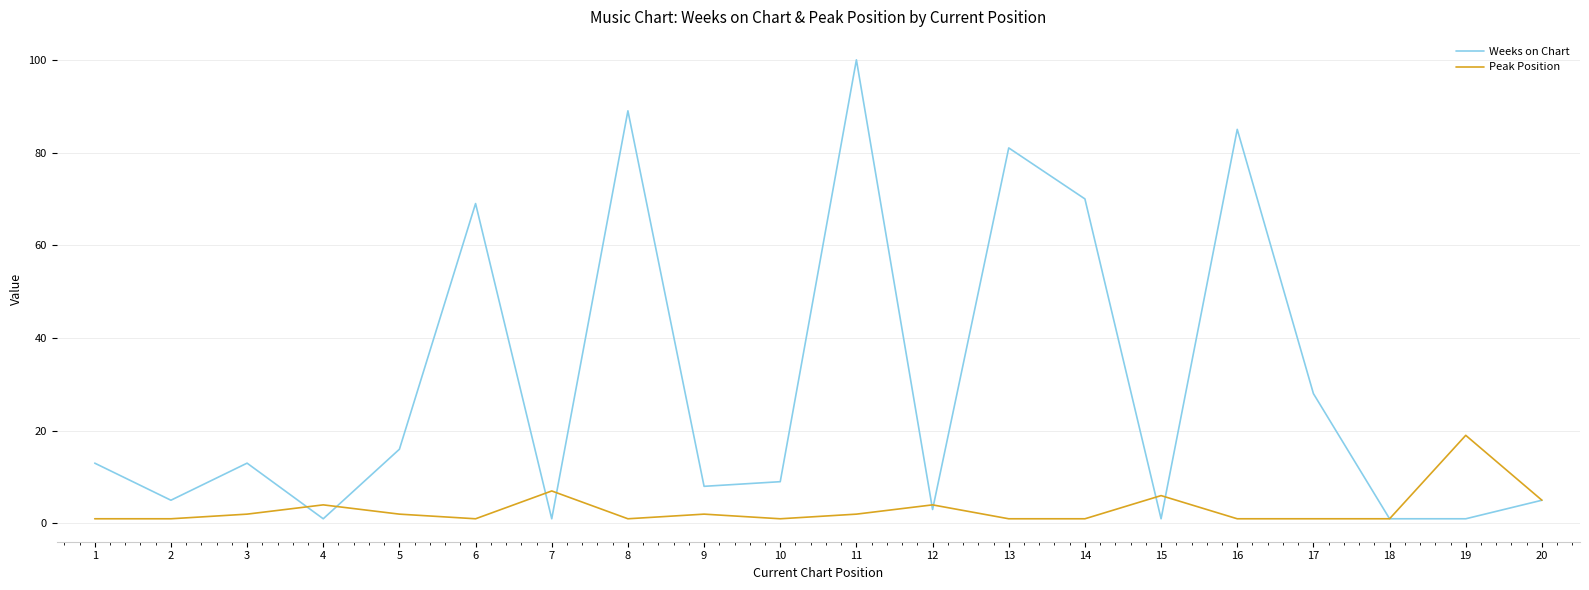

Reading right to left, transcribe all the data shown in this chart.

Weeks on Chart: 20=5	19=1	18=1	17=28	16=85	15=1	14=70	13=81	12=3	11=100	10=9	9=8	8=89	7=1	6=69	5=16	4=1	3=13	2=5	1=13
Peak Position: 20=5	19=19	18=1	17=1	16=1	15=6	14=1	13=1	12=4	11=2	10=1	9=2	8=1	7=7	6=1	5=2	4=4	3=2	2=1	1=1